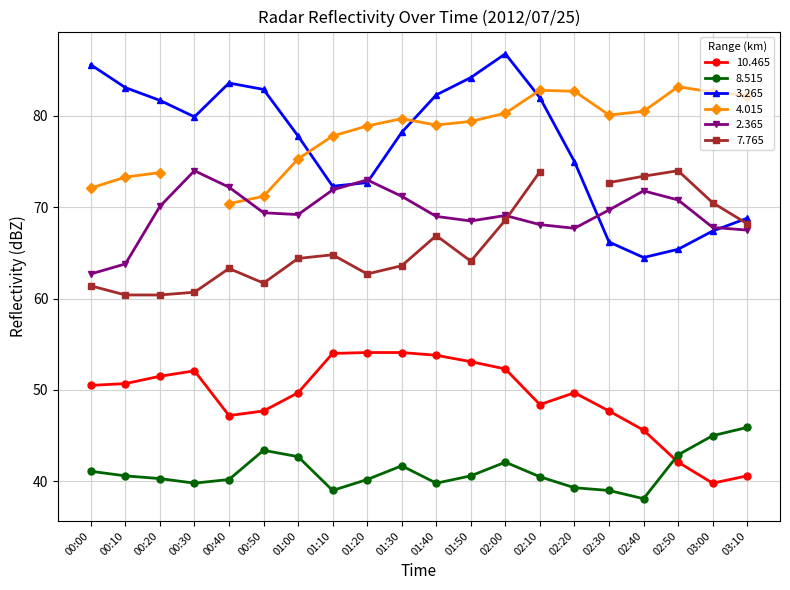

At which category does the chart reach its minimum across all series?

02:40